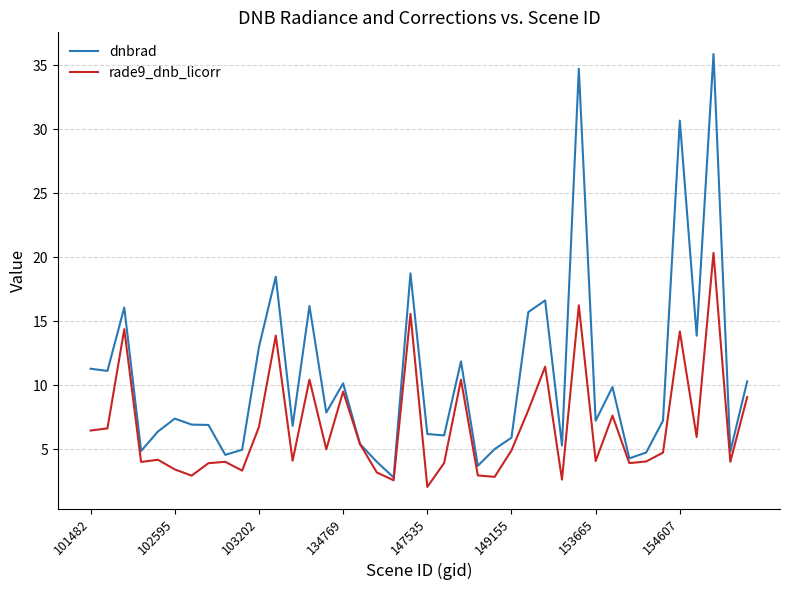

Which series has the largest range (max minus min)?

dnbrad